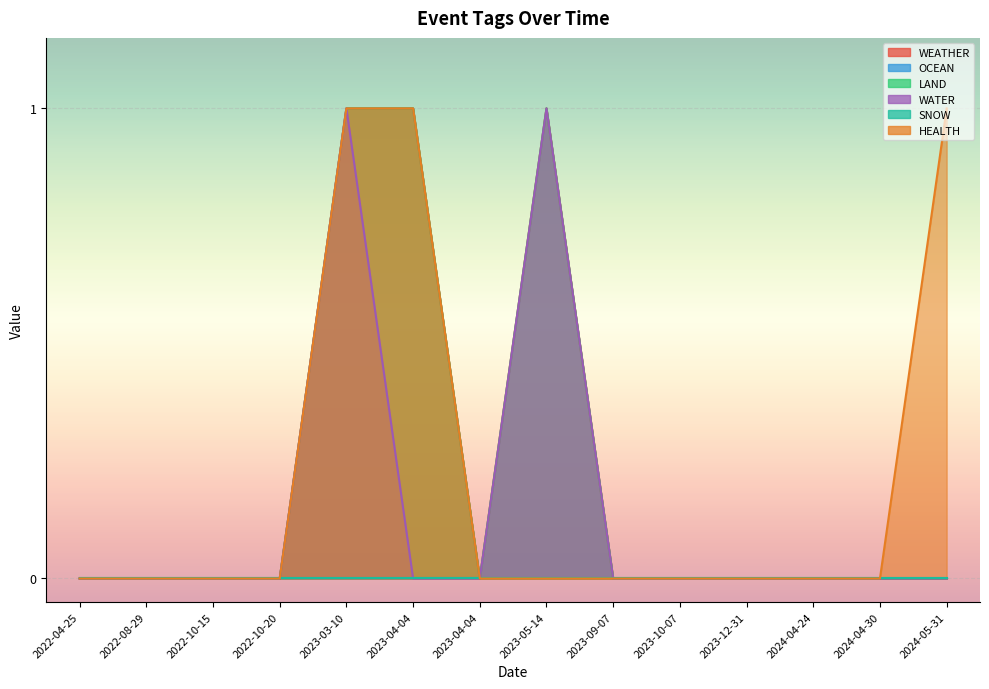

At which category does HEALTH reach its first local peak?

2023-04-04